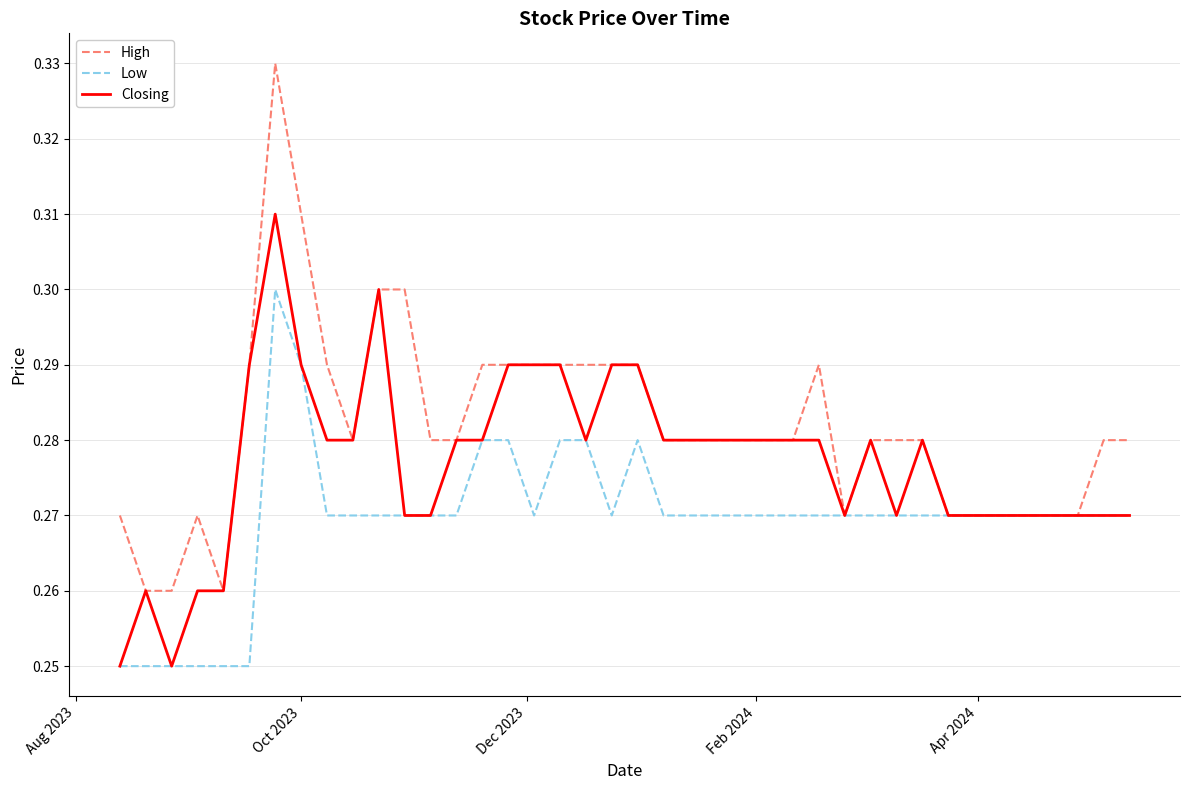

List the series in order of their overall mean, highest first.

High, Closing, Low